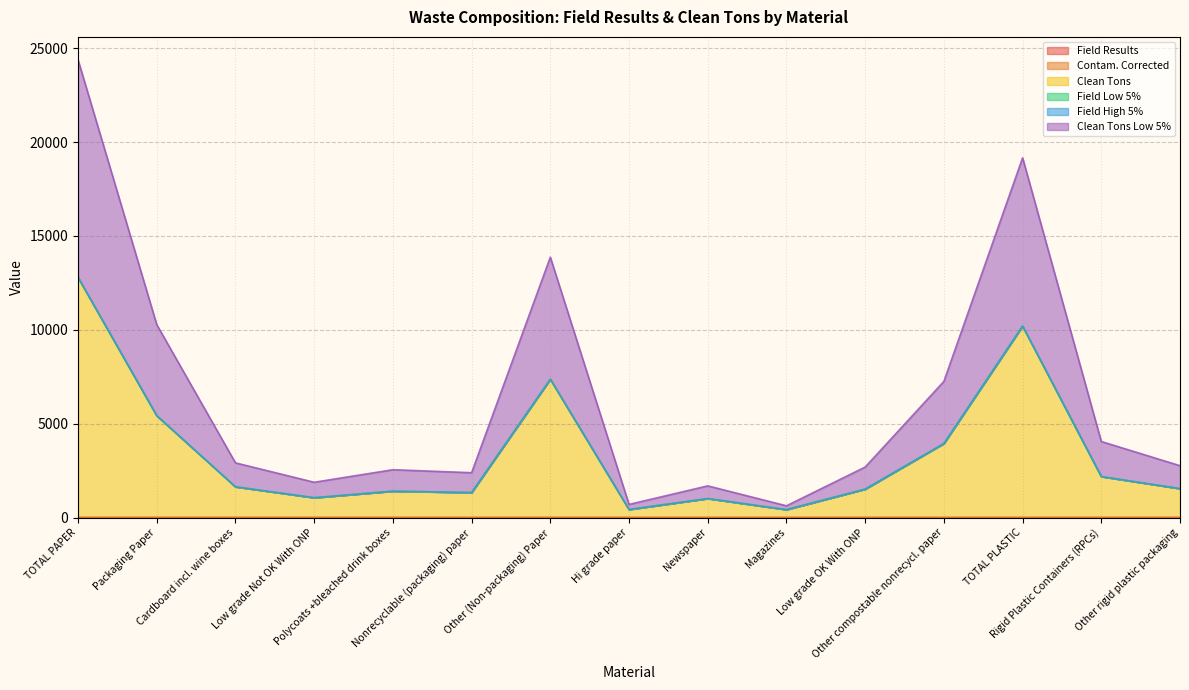

How many lines are shown in the chart?

6